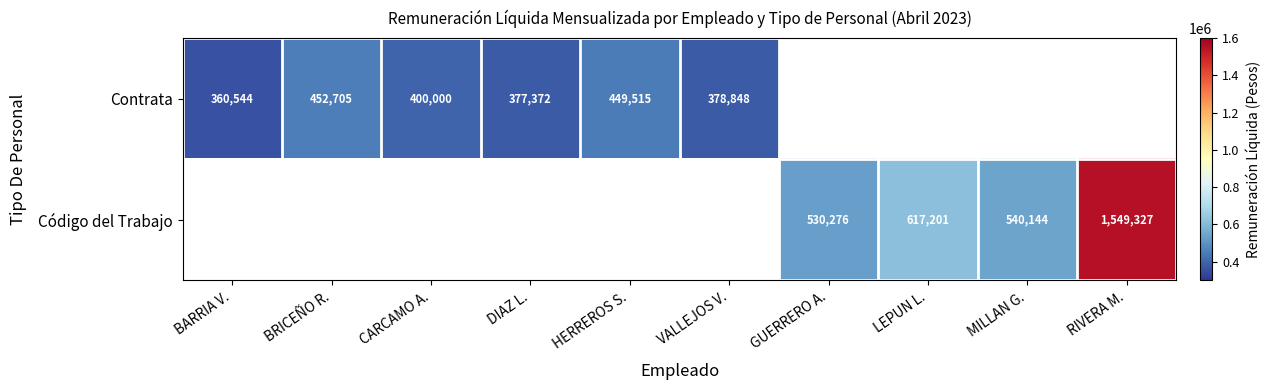

The value of Código del Trabajo at MILLAN G. is 768688. True or false?

False